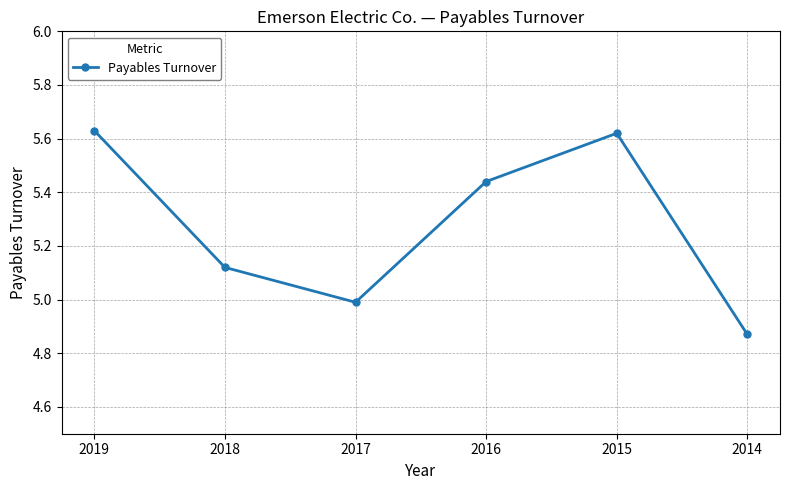

Which has a higher value, 2014 or 2019?

2019